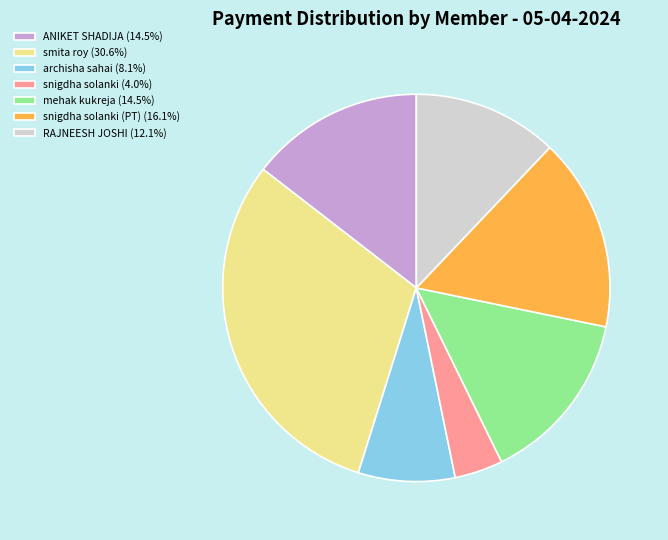

Is there any slice that represents more than half of the pie?

No